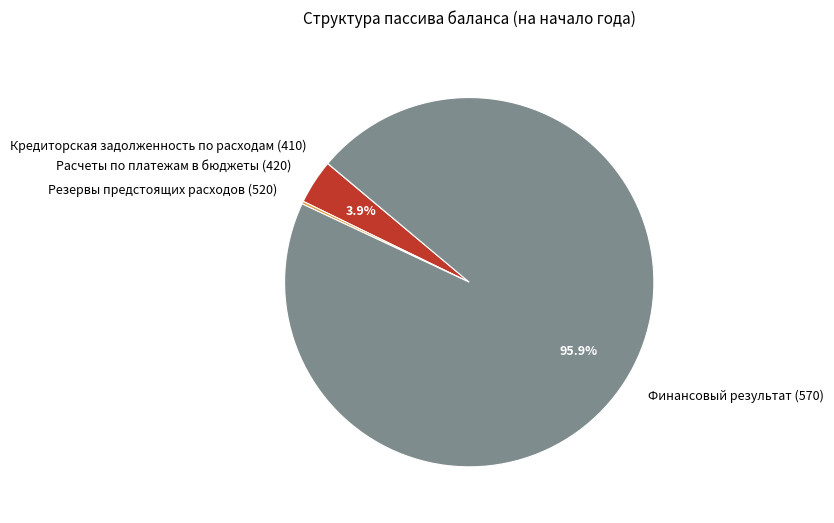

Between Финансовый результат (570) and Расчеты по платежам в бюджеты (420), which is larger?

Финансовый результат (570)